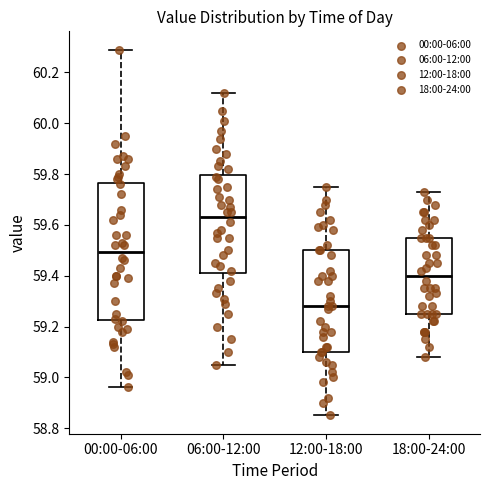

Reading left to right, read every box against the y-axis: the position of its median line, the range the box covers, and the ends of its whiskers. The values are not printed on the chart, so give them approximately, as read against the axis.

00:00-06:00: median 59.50, box 59.22 to 59.76, whiskers 58.96 to 60.30
06:00-12:00: median 59.64, box 59.42 to 59.80, whiskers 59.06 to 60.12
12:00-18:00: median 59.28, box 59.10 to 59.50, whiskers 58.86 to 59.76
18:00-24:00: median 59.40, box 59.26 to 59.56, whiskers 59.08 to 59.74